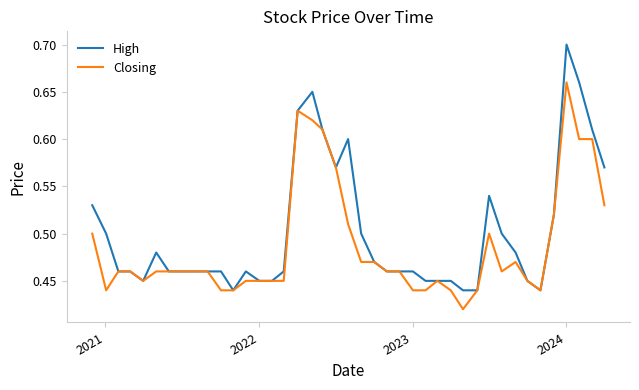

Rank the series by their average value, from lowest to highest.

Closing, High